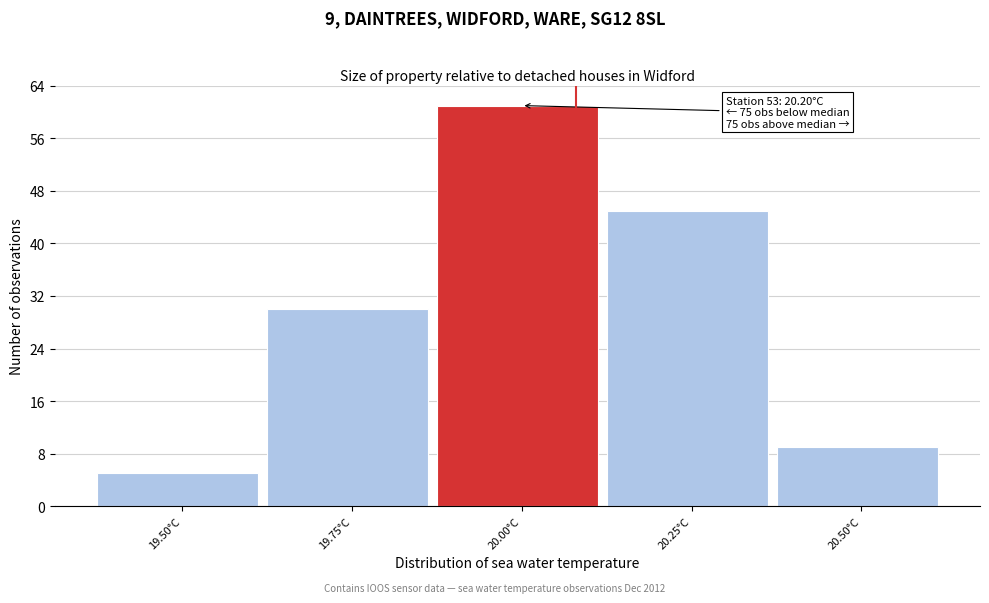

Reading right to left, extract all data points from this chart.

20.50°C=9	20.25°C=45	20.00°C=61	19.75°C=30	19.50°C=5